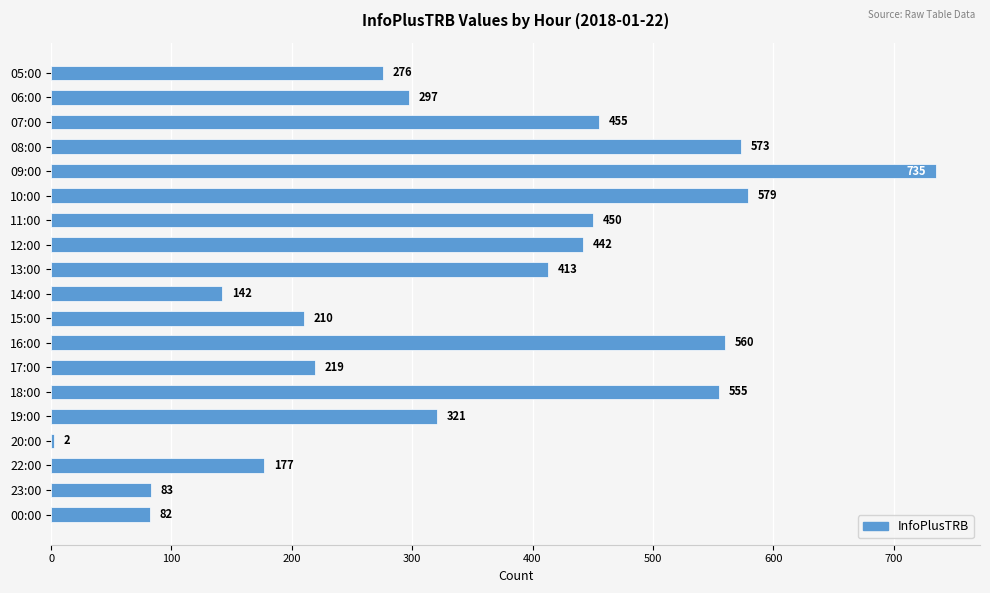

Where is the data nearest to the value 368?

13:00